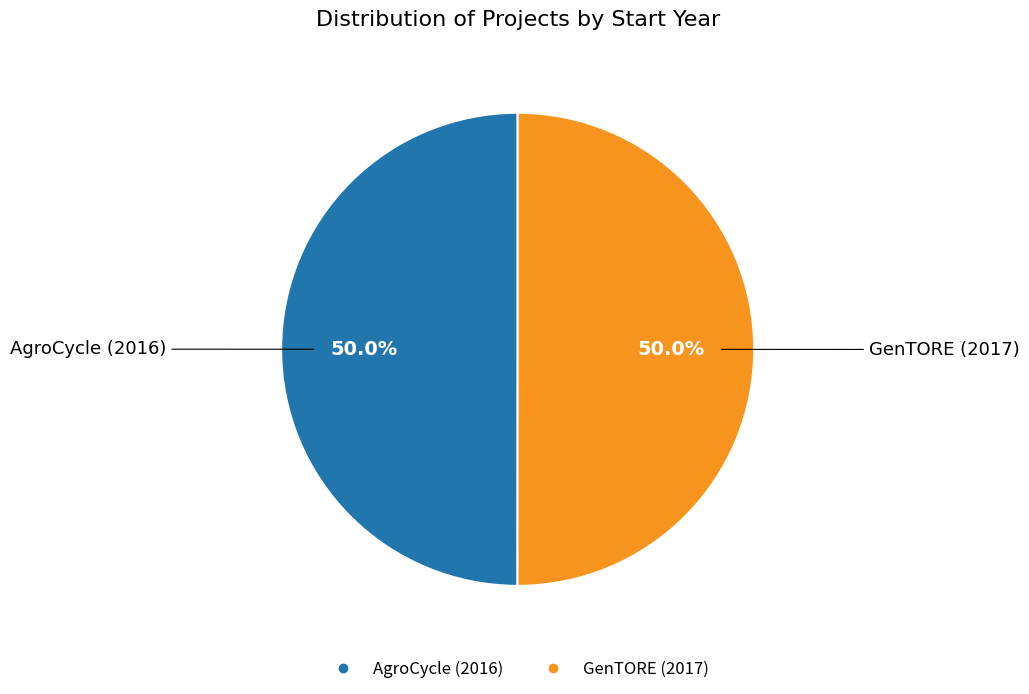

To the nearest percent, what is the combined percentage of GenTORE (2017) and AgroCycle (2016)?

100%